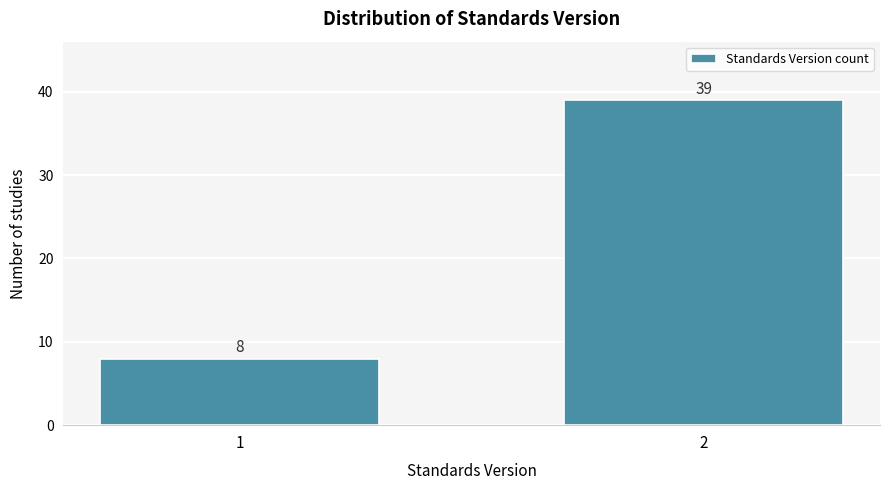

Reading right to left, transcribe all the data shown in this chart.

39	8